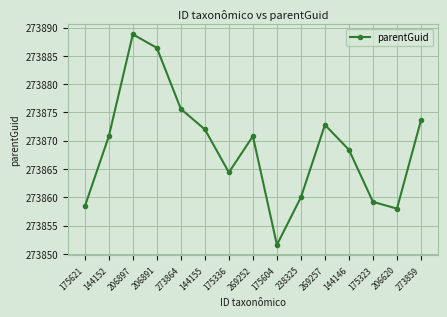

Between 273864 and 175604, which is larger?

273864